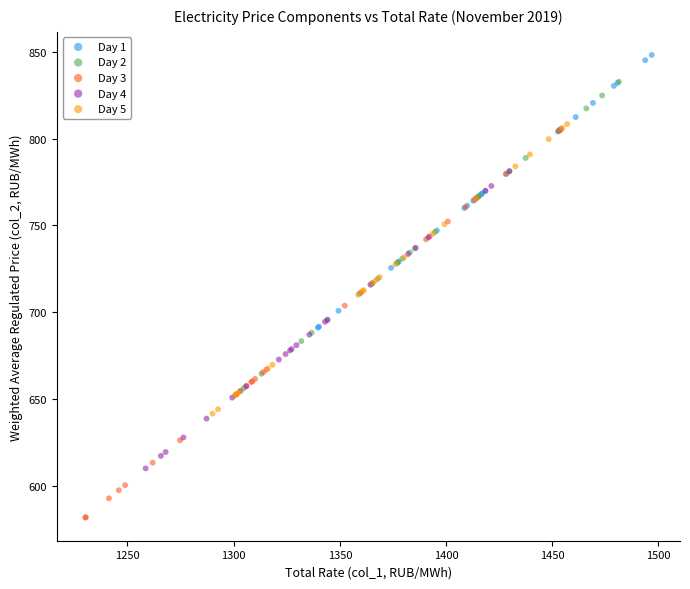

Which series reaches the minimum Y coordinate?

Day 3